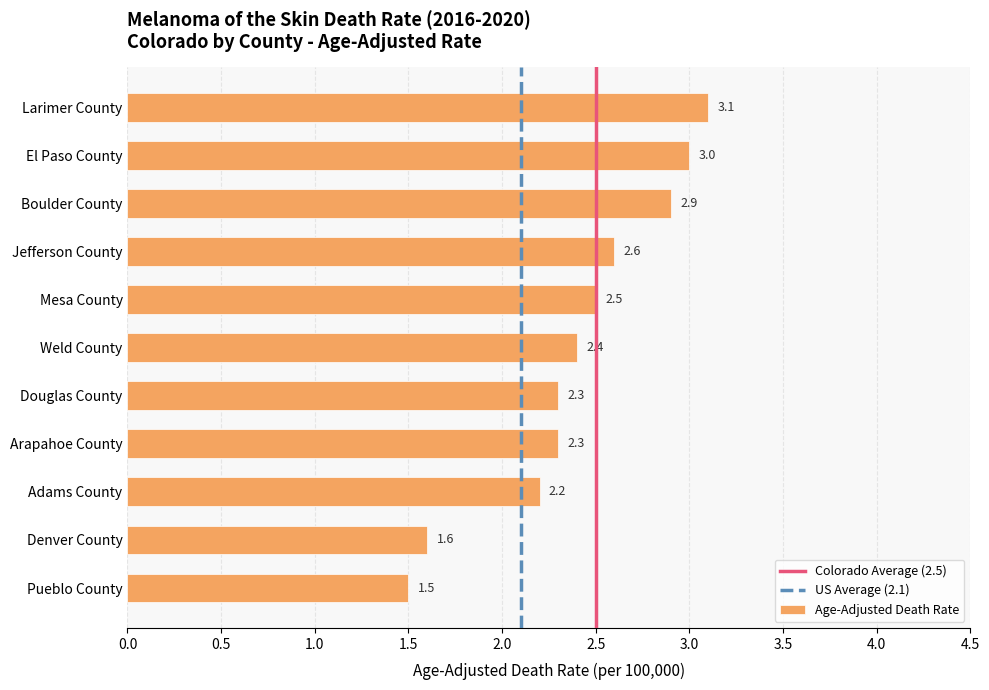

Does the chart contain stacked bars?

No